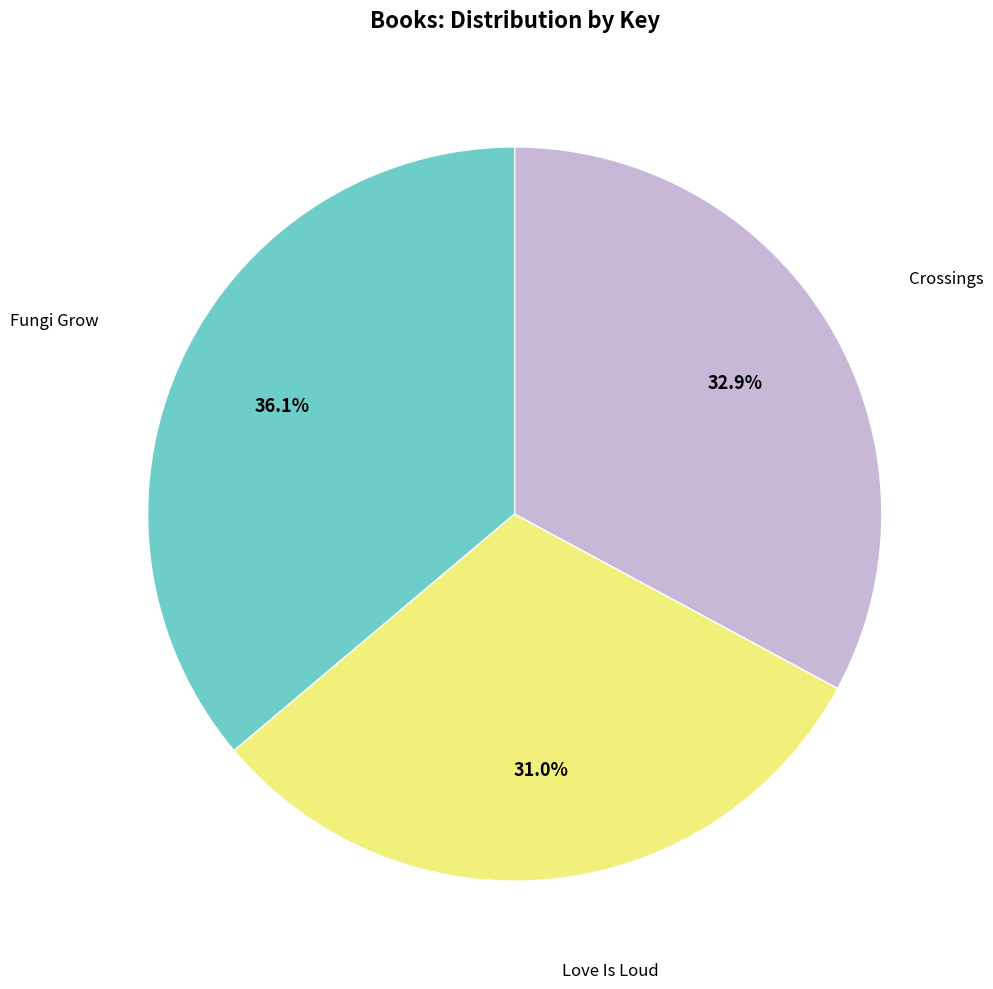

Does any single category account for the majority?

No